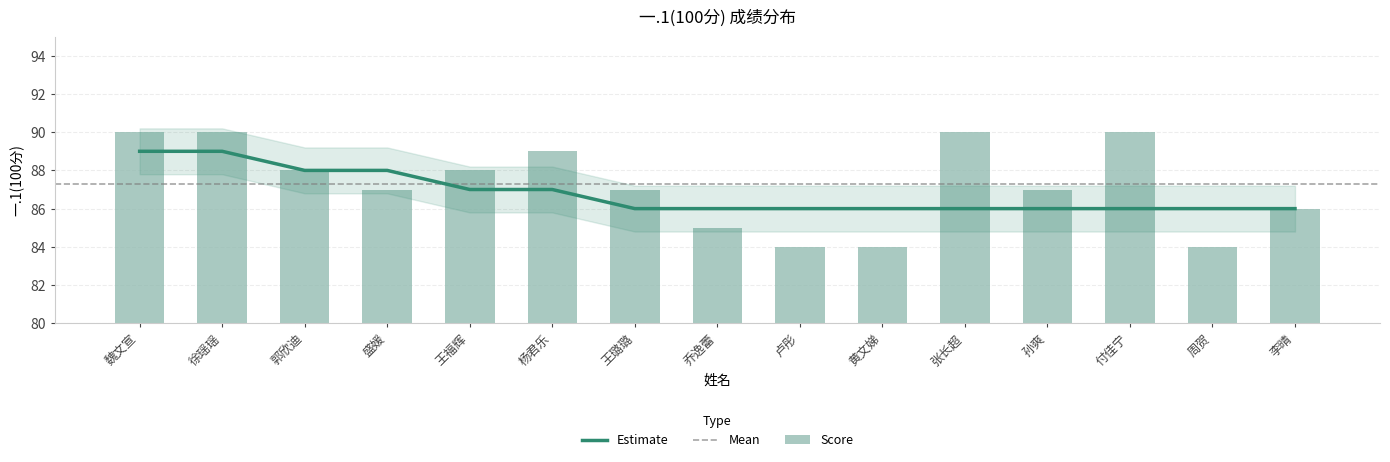

Which has a higher value, 卢彤 or 杨君乐?

杨君乐